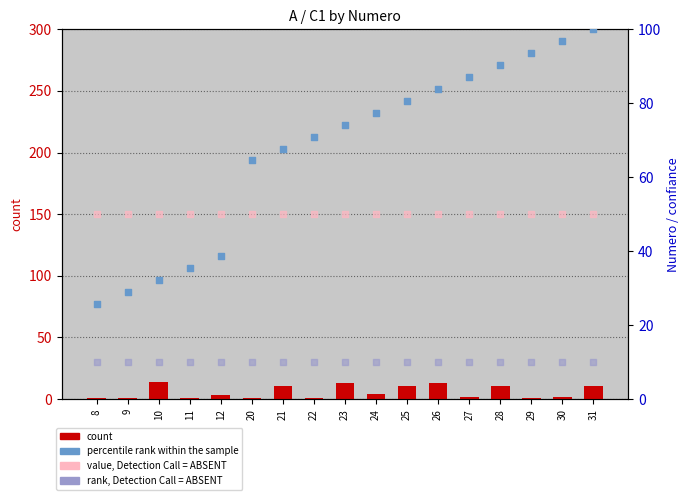

At which category is the sum across all series the highest?

31